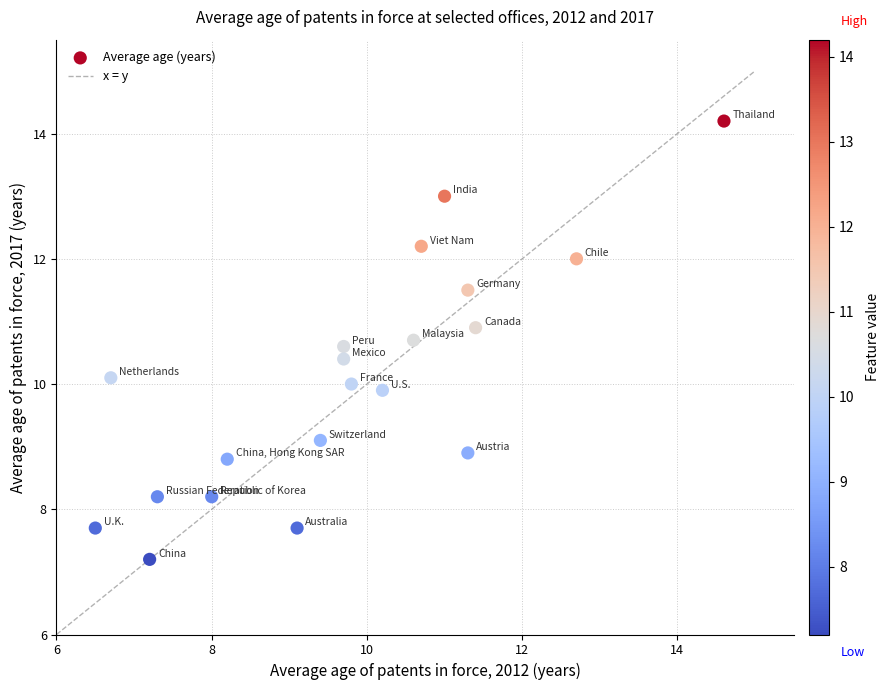

What is the range of X values (max minus min)?

8.1